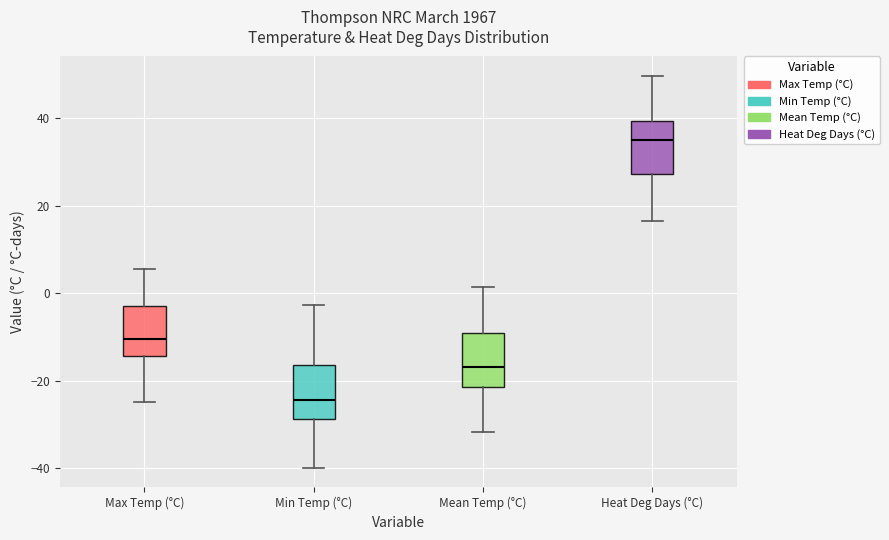

Which box has the highest median line?

Heat Deg Days (°C)